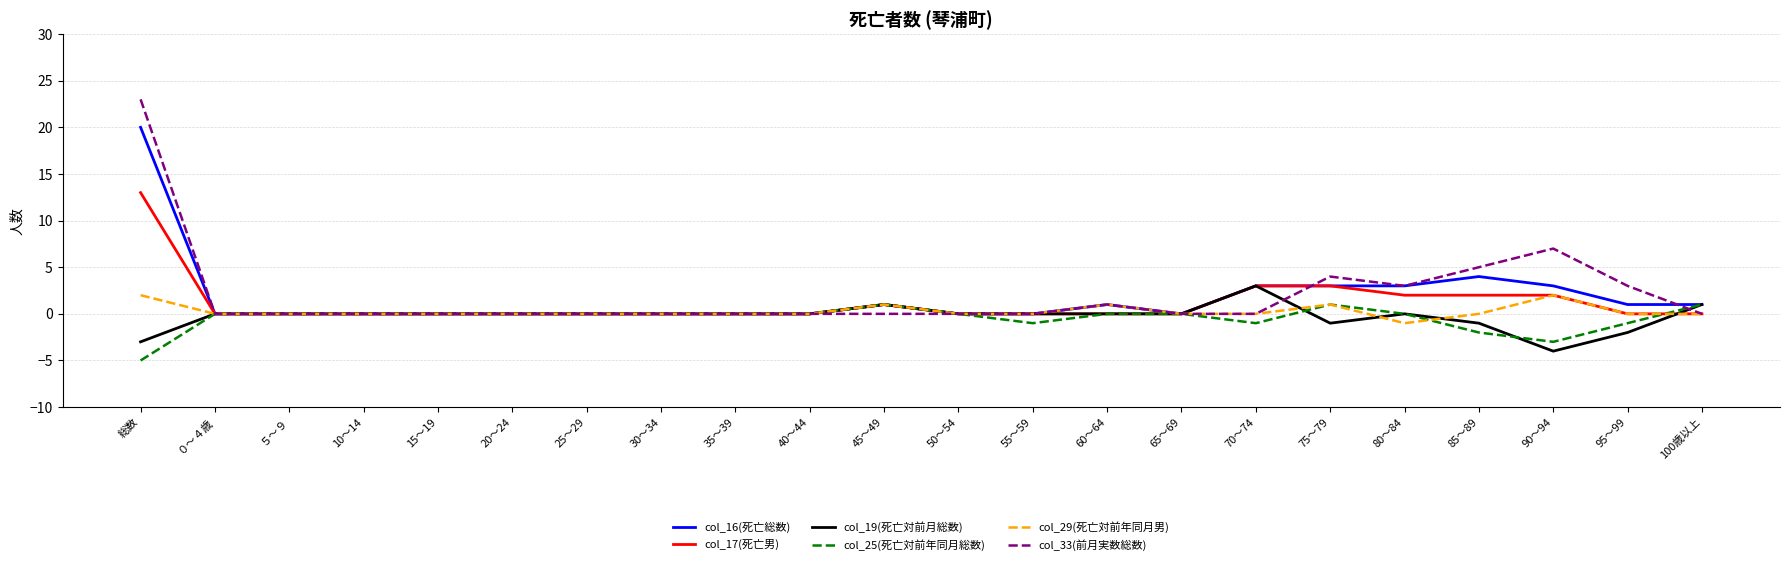

What are all the series names shown in the legend?

col_16(死亡総数), col_17(死亡男), col_19(死亡対前月総数), col_25(死亡対前年同月総数), col_29(死亡対前年同月男), col_33(前月実数総数)